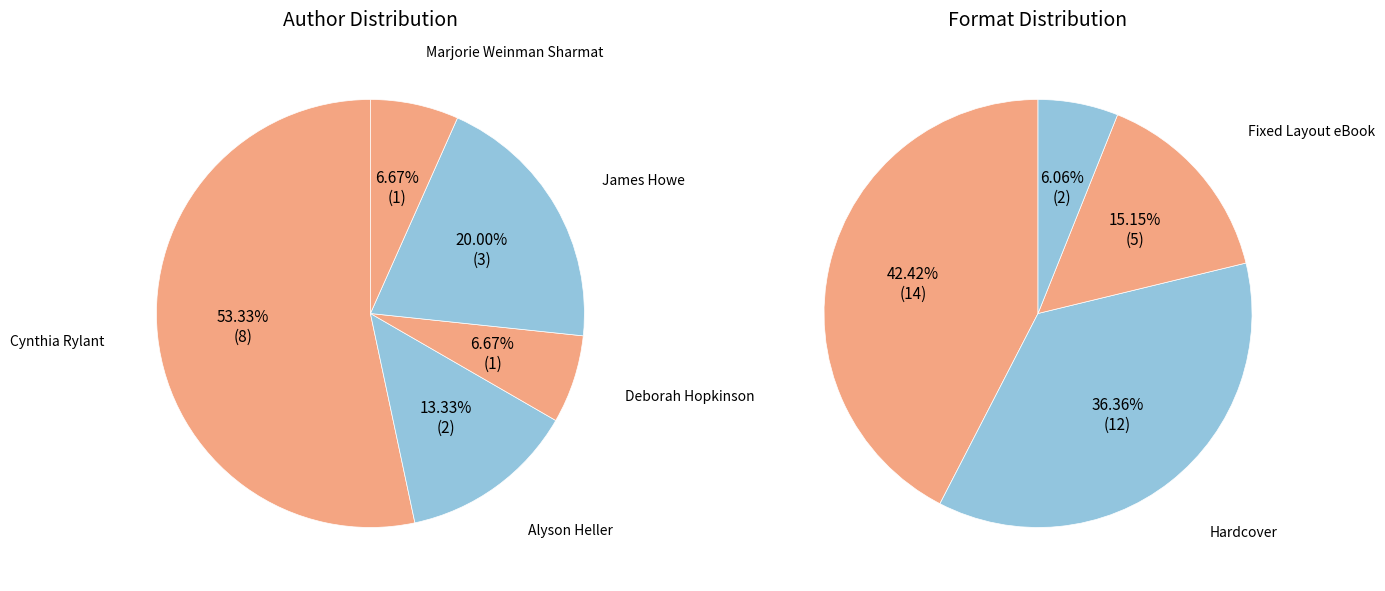

What percentage is the Alyson Heller slice, to the nearest percent?

13%